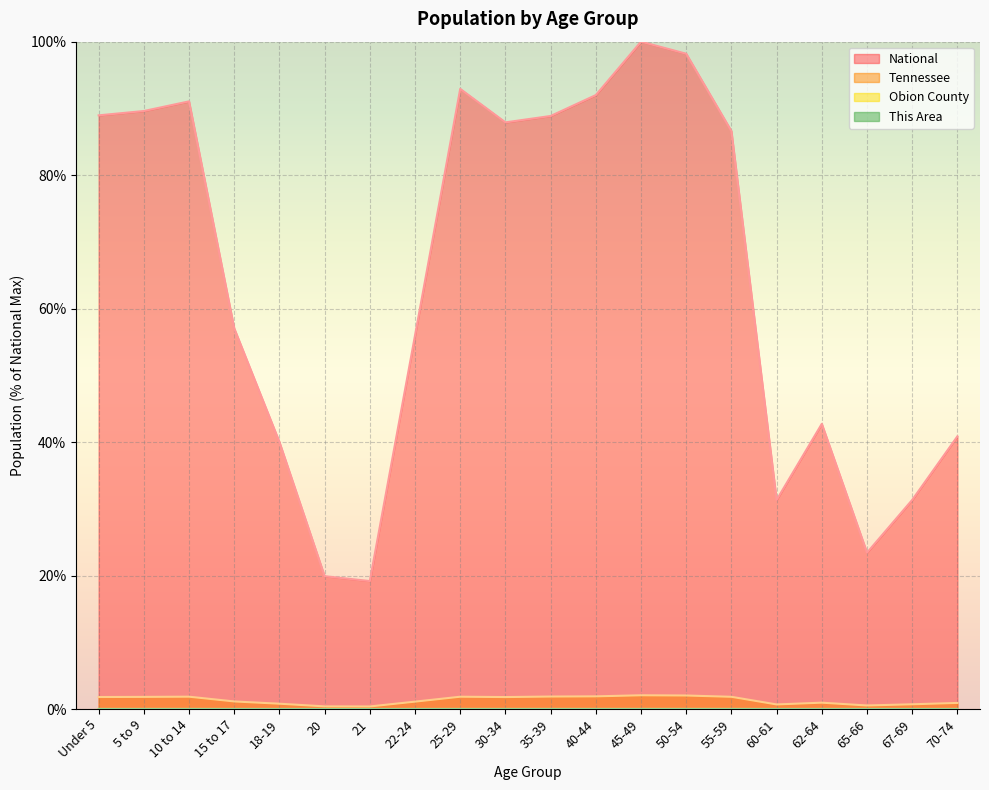

What is the lowest value of the National series?

19.2